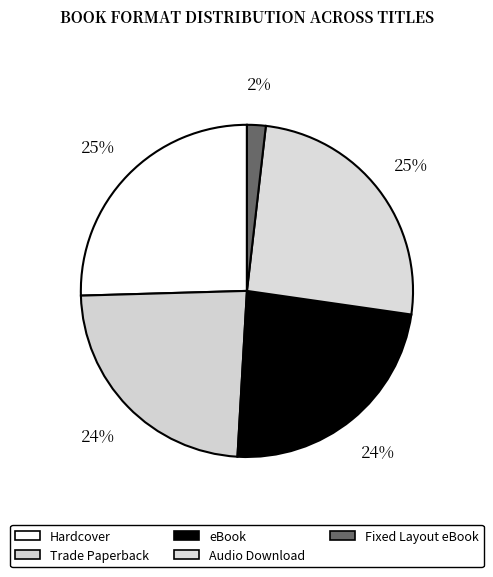

Combined, do Trade Paperback and Hardcover account for over 50%?

No